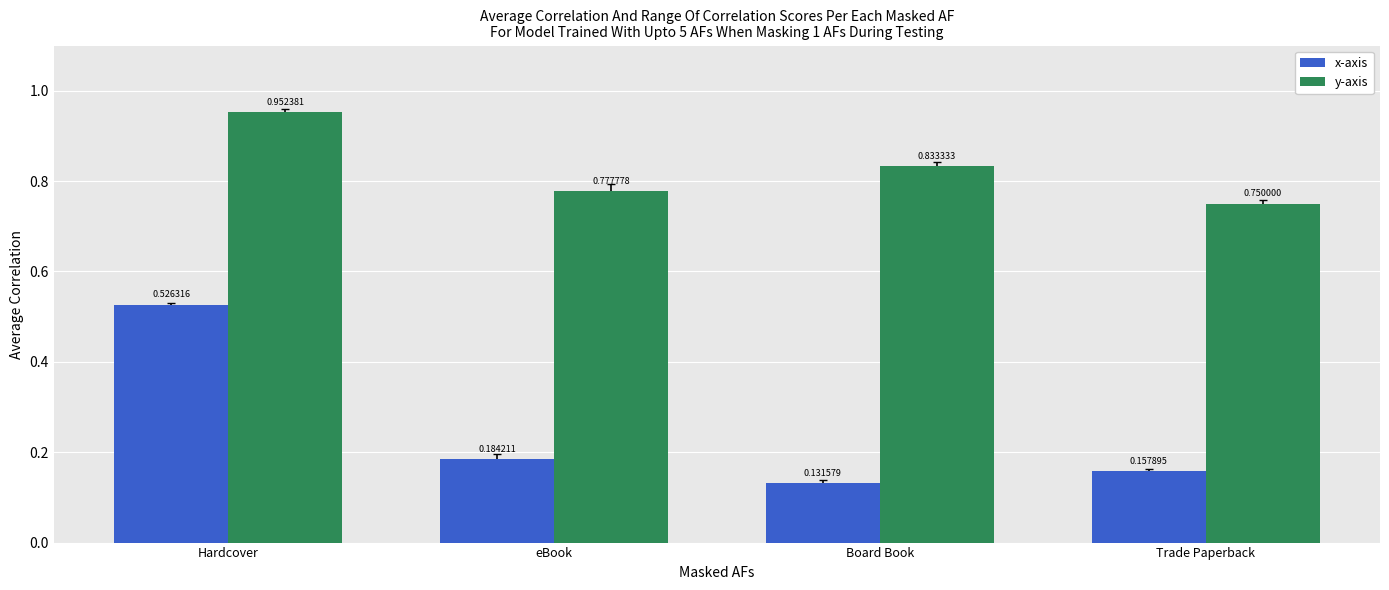

Is the value of x-axis at Hardcover greater than the value of y-axis at Board Book?

No